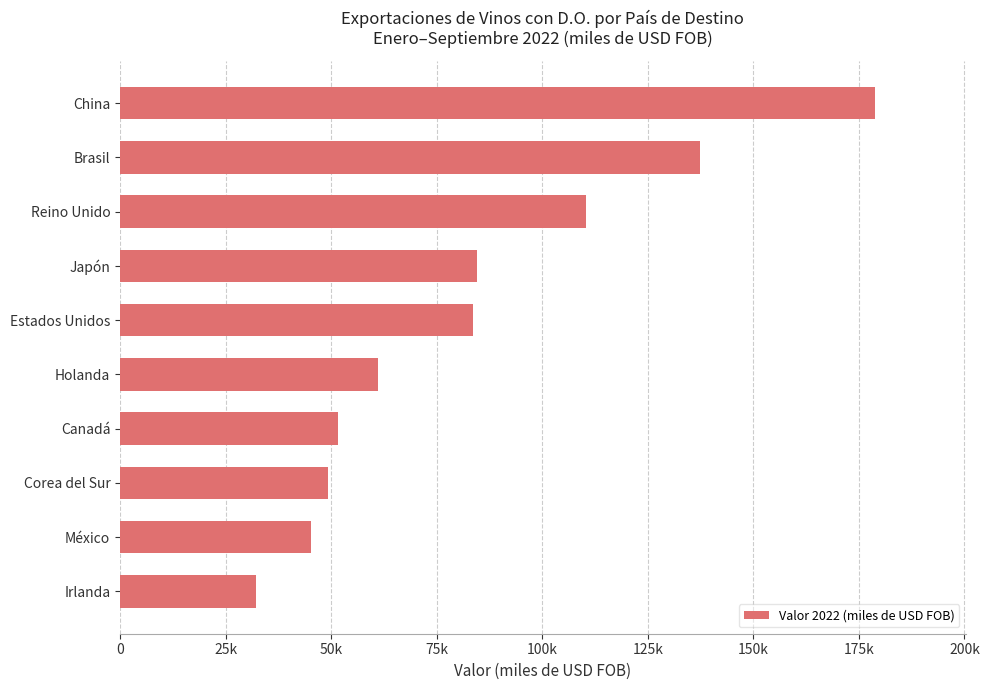

What is the difference between the second highest and minimum values?

105184